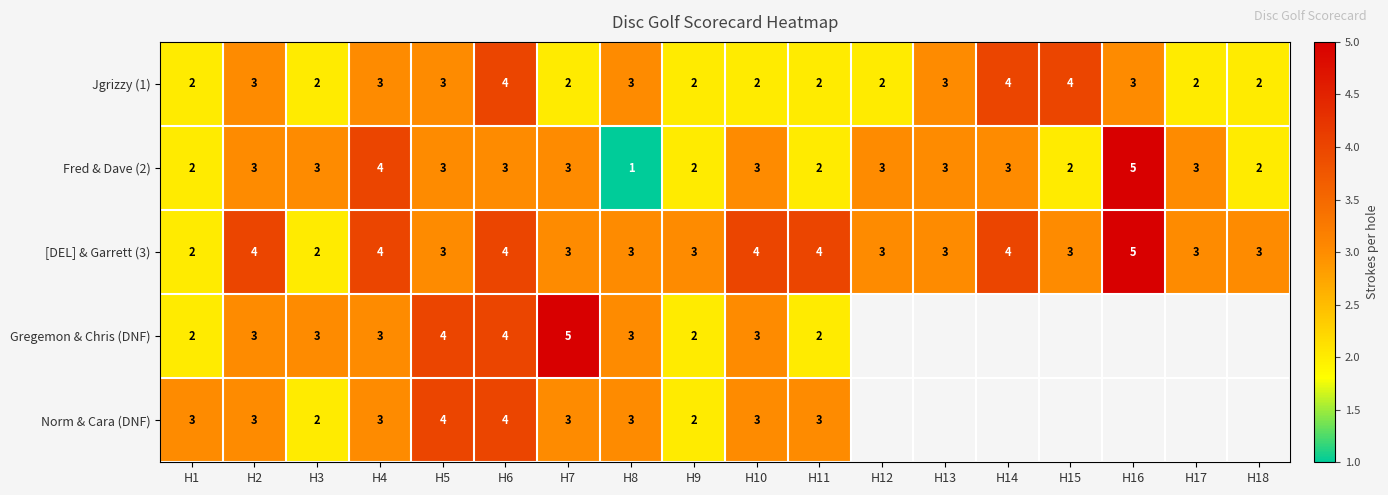

The Fred & Dave (2) series shows 3 at H13. True or false?

True